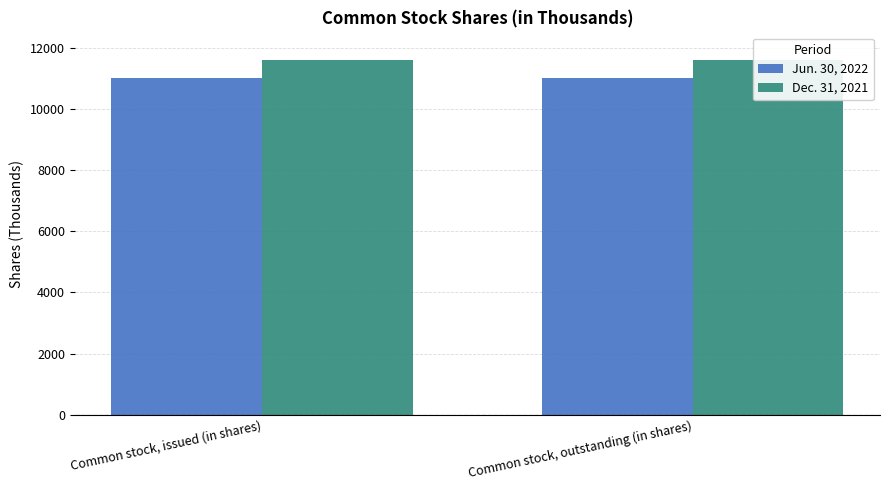

Reading left to right, transcribe all the data shown in this chart.

Jun. 30, 2022: Common stock, issued (in shares)=11019	Common stock, outstanding (in shares)=11018
Dec. 31, 2021: Common stock, issued (in shares)=11594	Common stock, outstanding (in shares)=11593